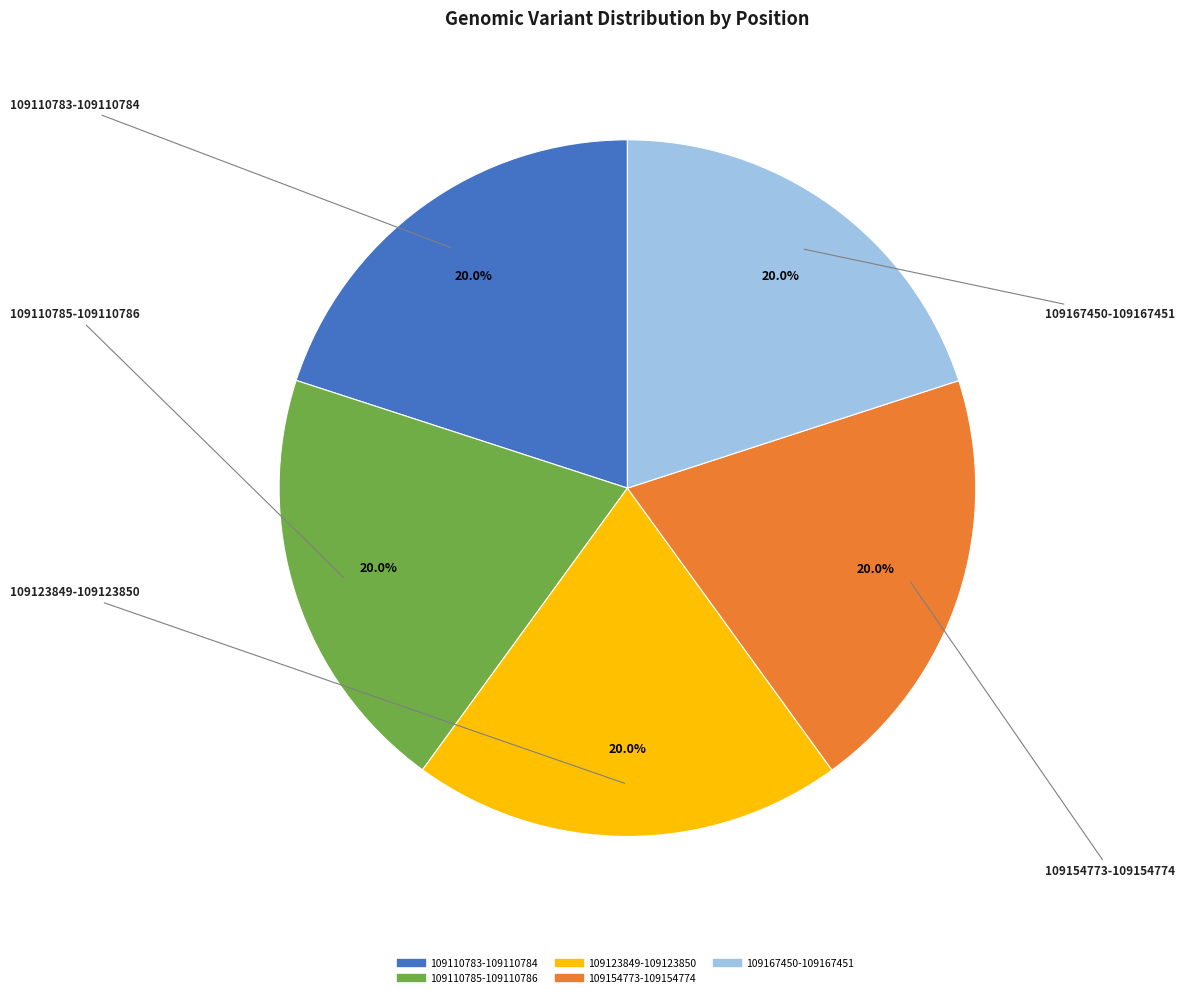

Approximately how many times larger is the value at 109154773-109154774 compared to 109167450-109167451?

1.0